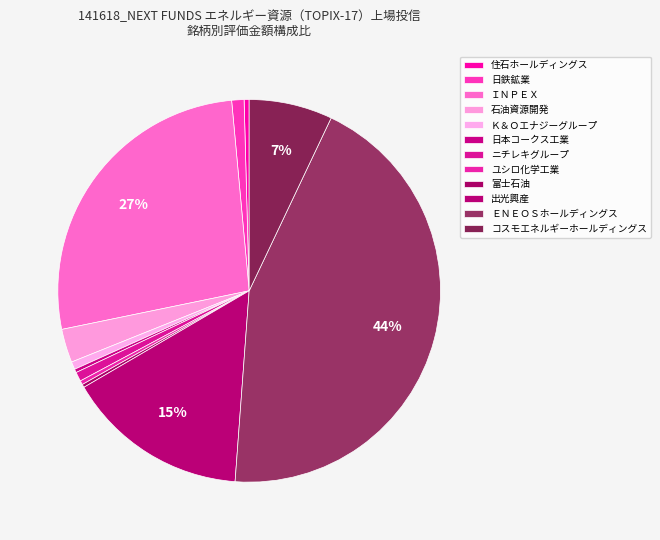

Is it true that Ｋ＆Ｏエナジーグループ is 1% of the pie?

True